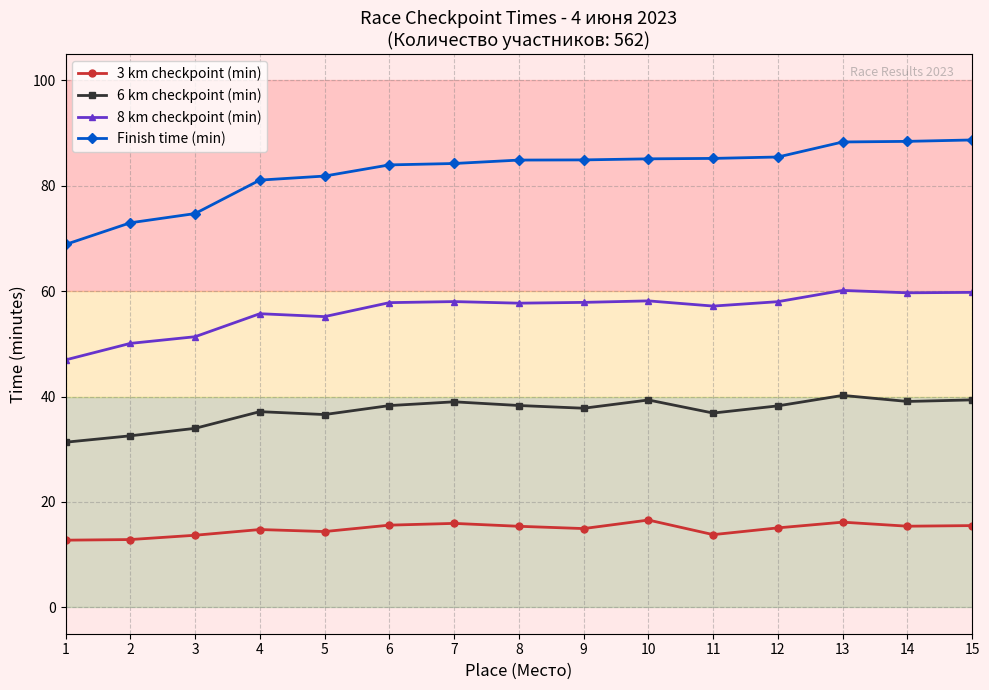

True or false: 3 km checkpoint (min) and 6 km checkpoint (min) intersect in this chart.

False